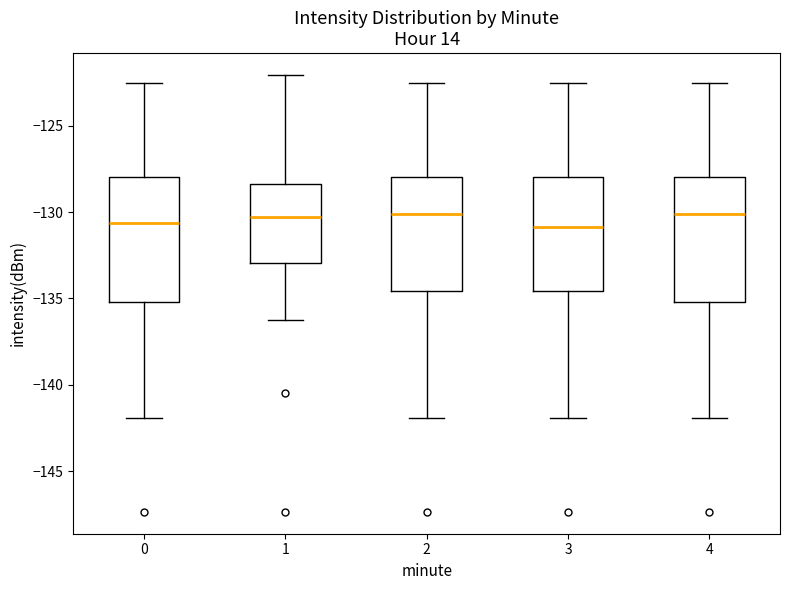

Reading left to right, transcribe this box plot: for each box, give where its median line is, the range the box spans, and where its two whiskers end, as read against the y-axis. The values are not printed on the chart, so give them approximately, as read against the axis.

0: median -130.5, box -135.0 to -128.0, whiskers -142.0 to -122.5
1: median -130.5, box -133.0 to -128.5, whiskers -136.5 to -122.0
2: median -130.0, box -134.5 to -128.0, whiskers -142.0 to -122.5
3: median -131.0, box -134.5 to -128.0, whiskers -142.0 to -122.5
4: median -130.0, box -135.0 to -128.0, whiskers -142.0 to -122.5